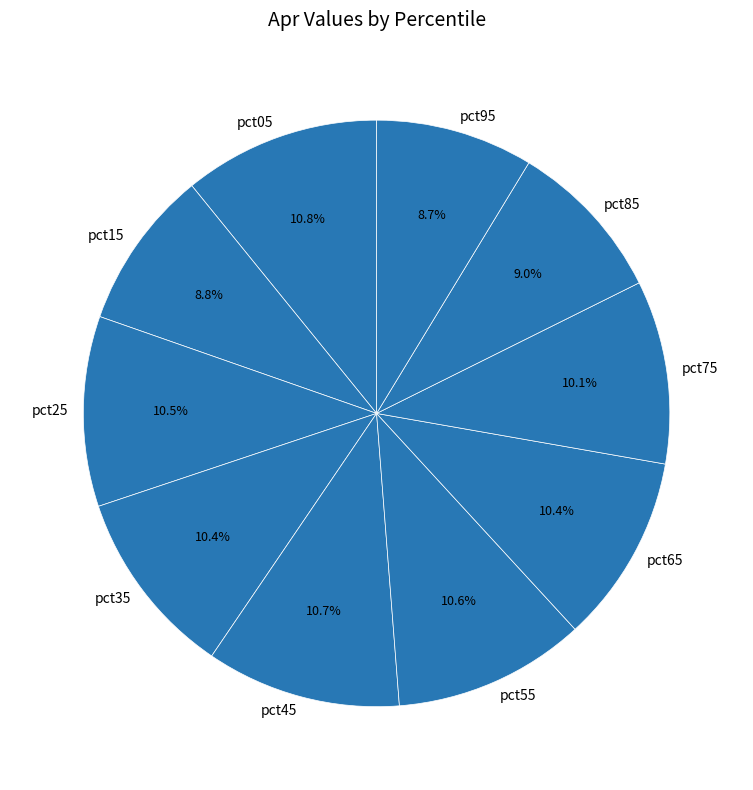

To the nearest percent, what is the combined percentage of pct25 and pct75?

21%